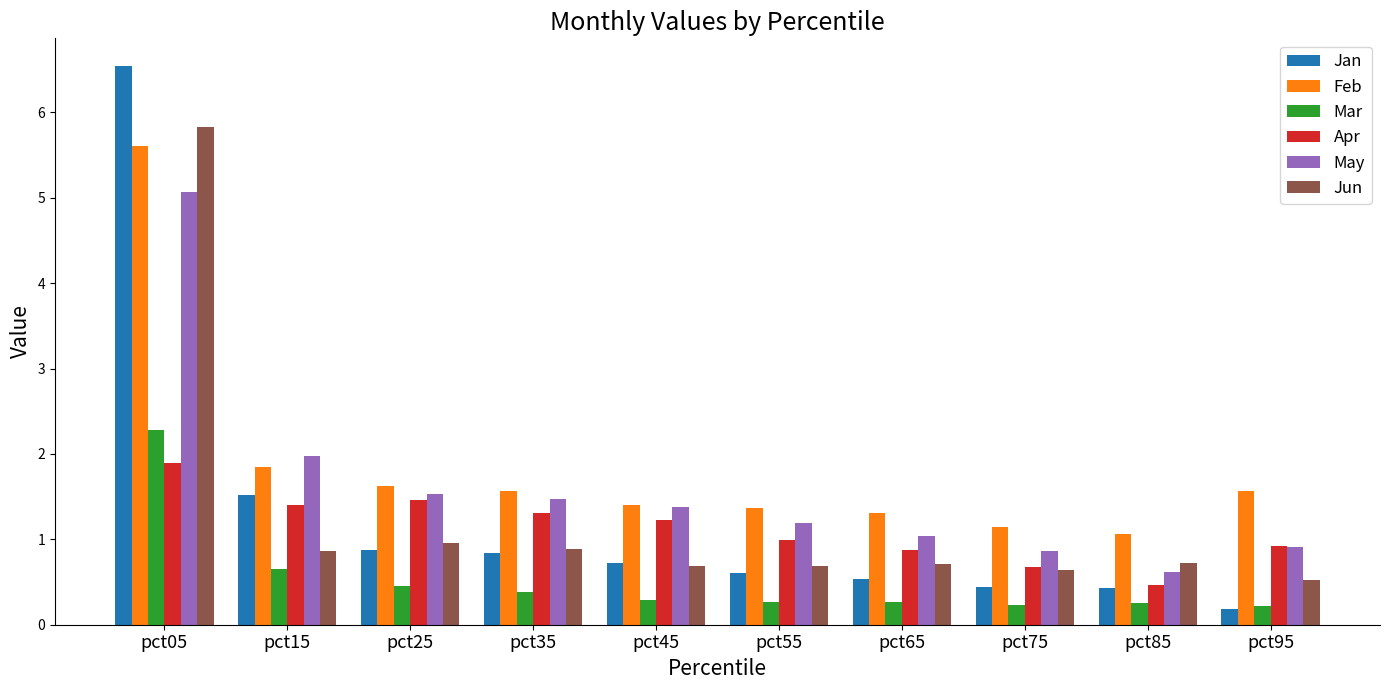

What is the spread (max minus min) of values at pct55?

1.1